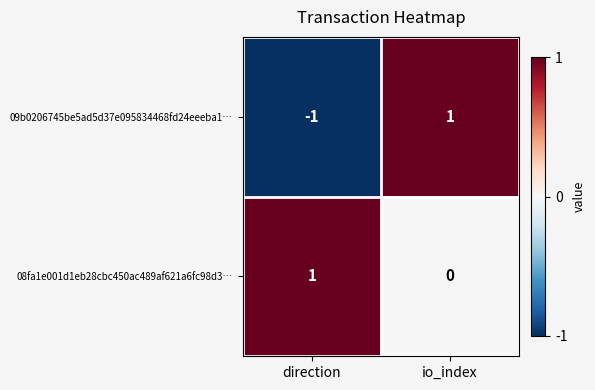

Which label corresponds to the smallest value in the chart?

direction